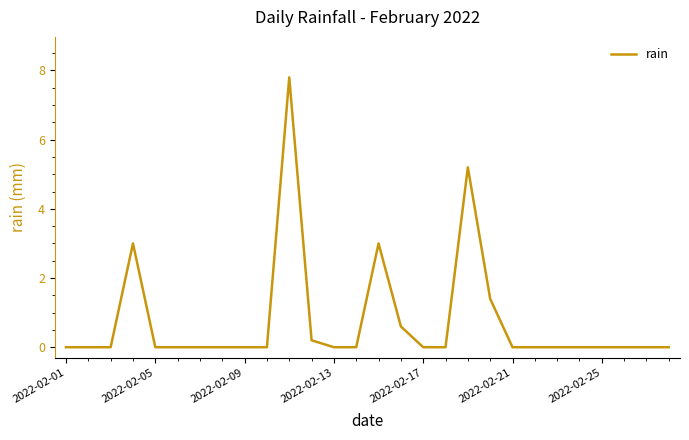

Does the chart have visible grid lines?

No